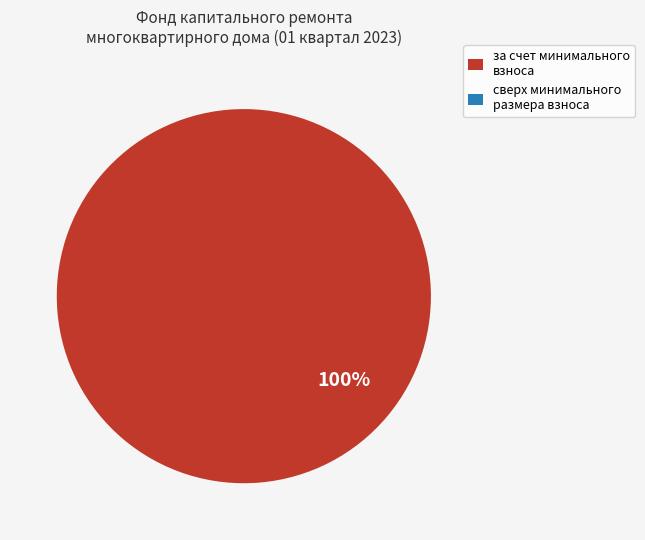

What is the majority slice?

за счет минимального взноса